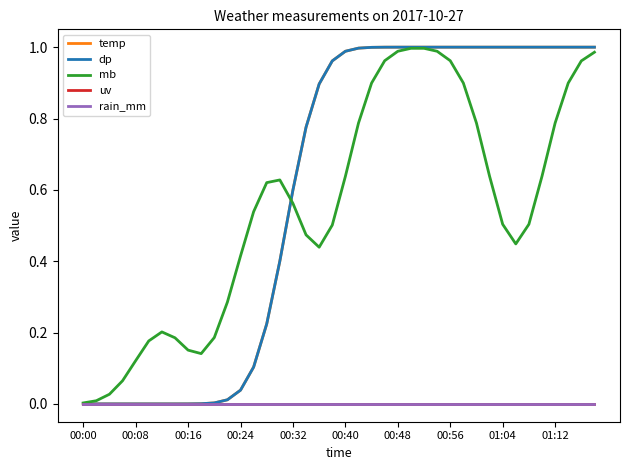

True or false: dp and temp intersect in this chart.

False